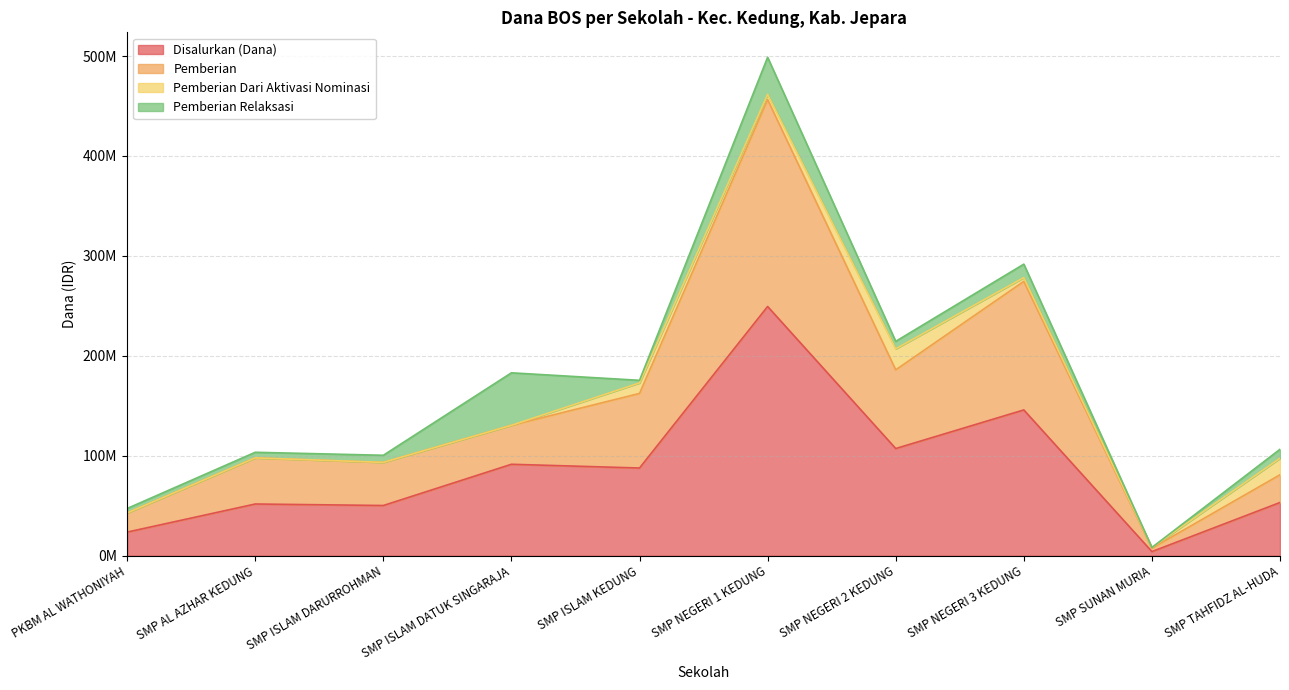

The Pemberian series shows 190086920 at SMP NEGERI 1 KEDUNG. True or false?

False